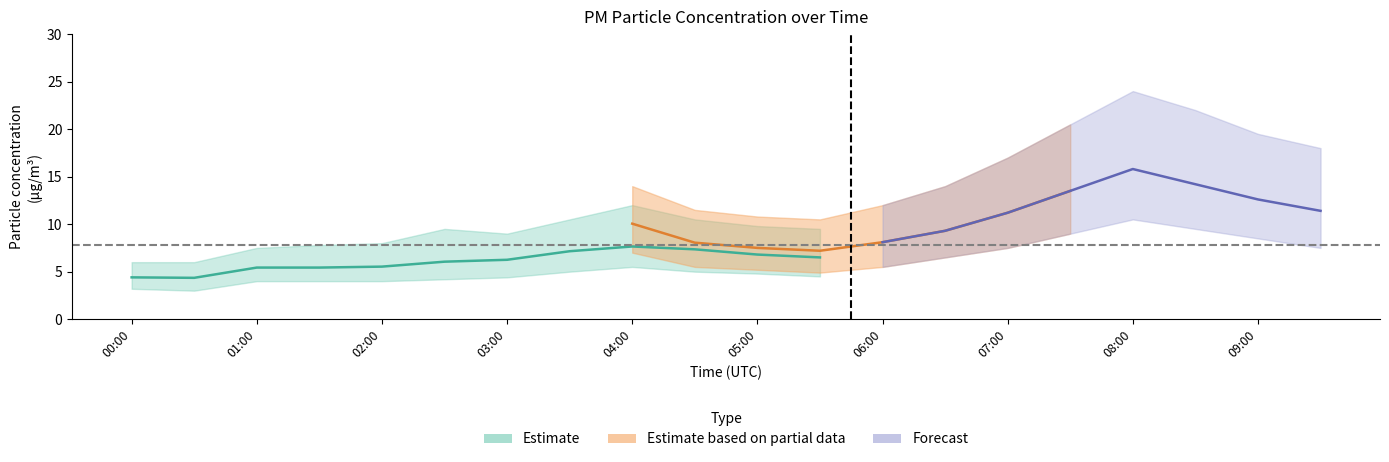

Does the chart display data point markers on the line(s)?

No